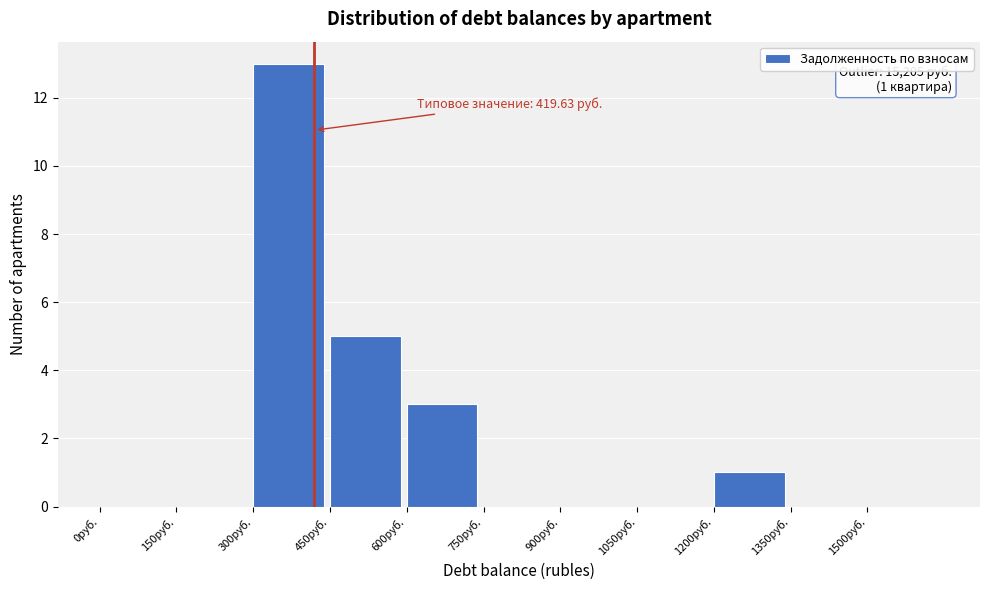

Over which range of the x-axis is the bar tallest?

300 to 450